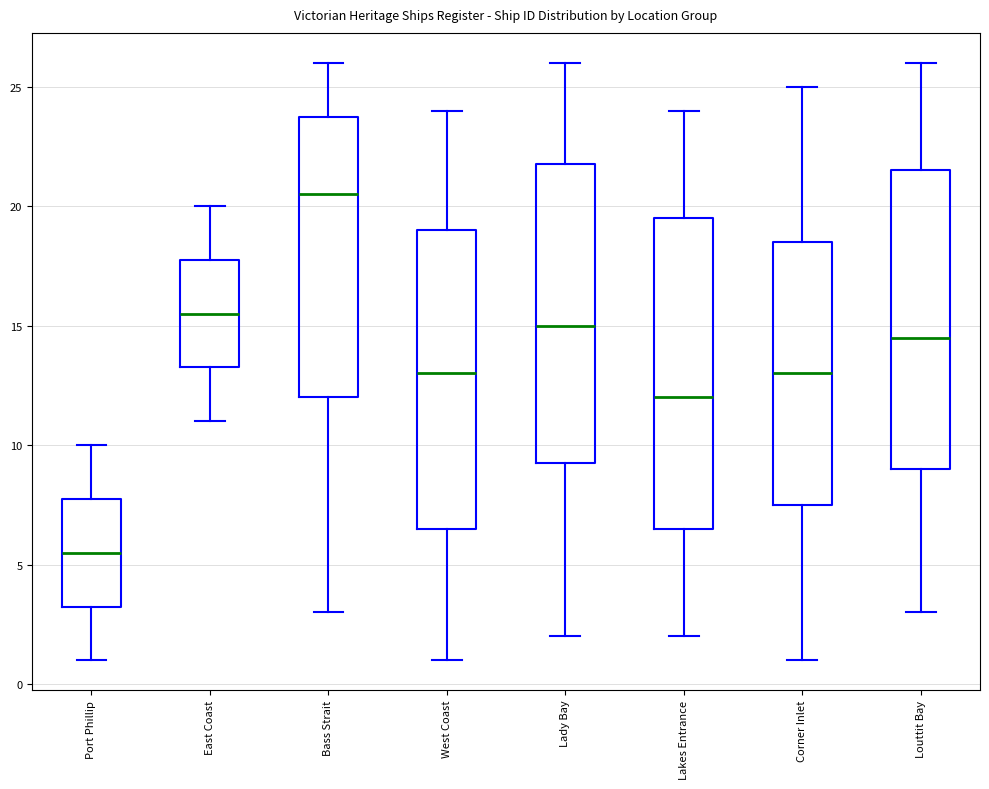

Which box's median line is the lowest?

Port Phillip